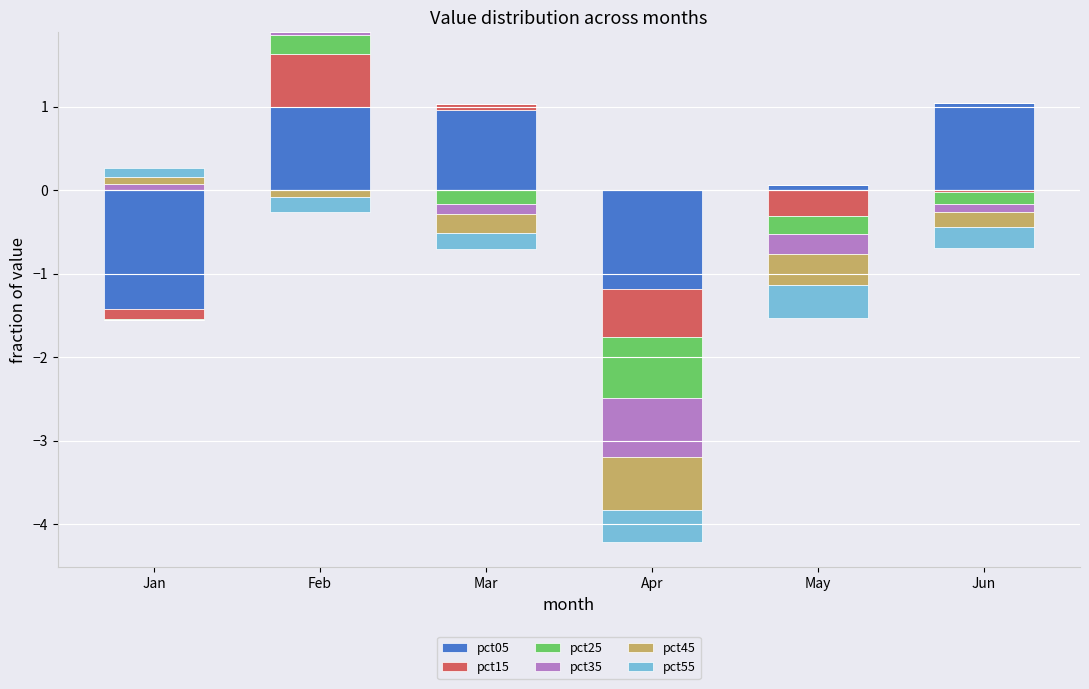

The value of pct15 at May is -0.3. True or false?

False